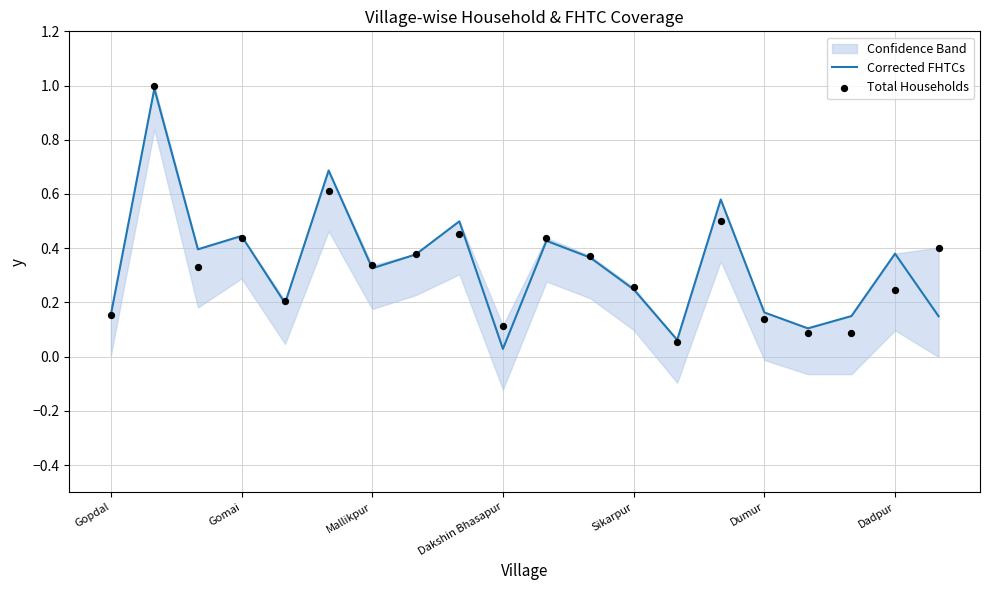

Which series has the widest spread of Y values?

Corrected FHTCs